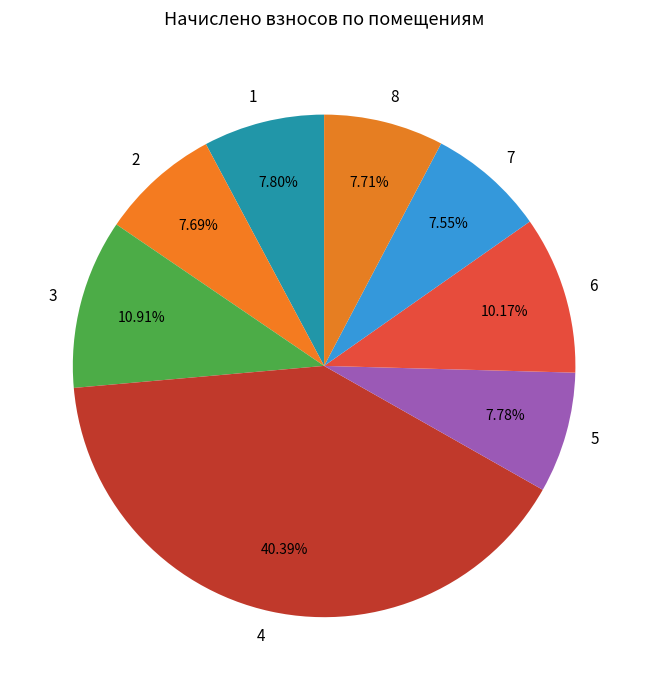

Which category has the biggest portion of the pie?

4